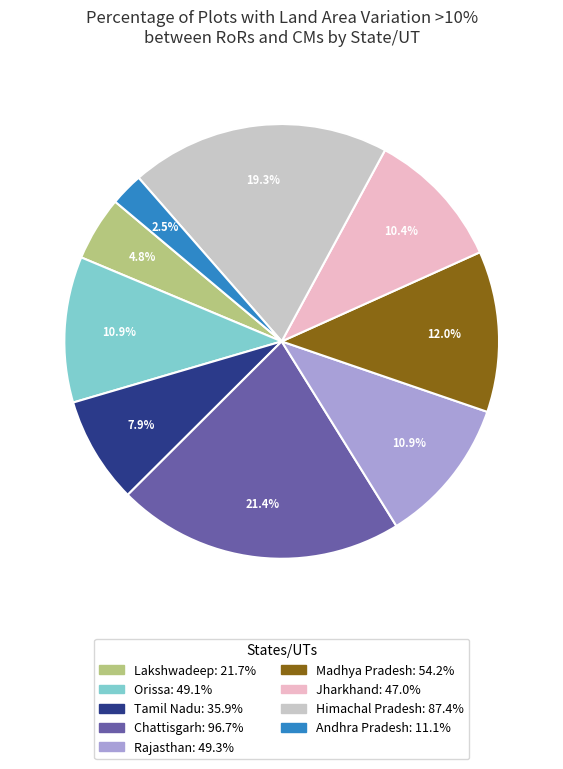

To the nearest percent, what is the combined percentage of Himachal Pradesh and Andhra Pradesh?

22%